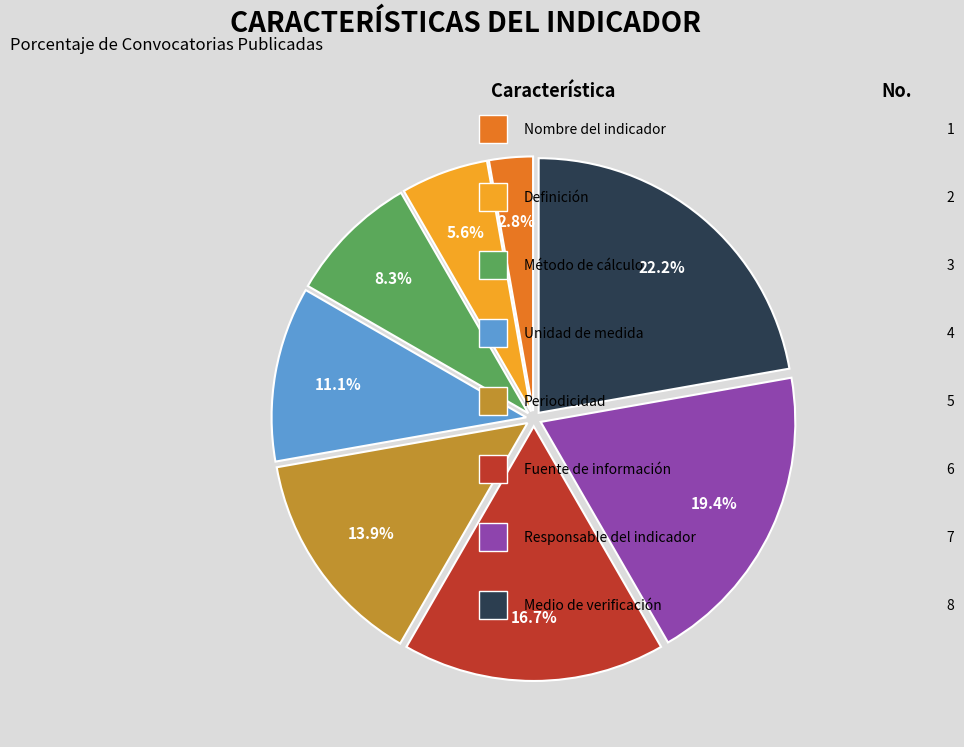

Is there a majority slice in this chart?

No